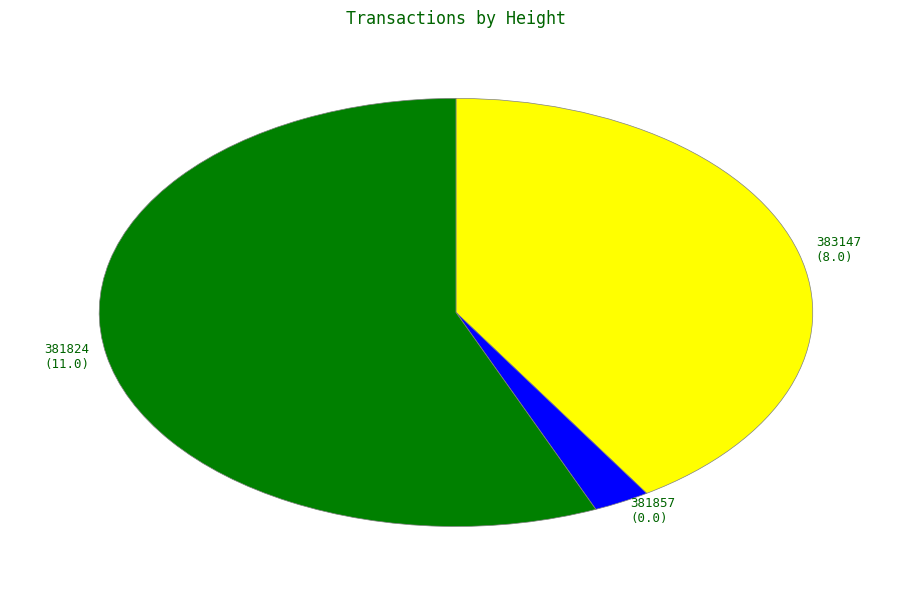

The 381857 (0.0) slice represents 3% of the pie. True or false?

True